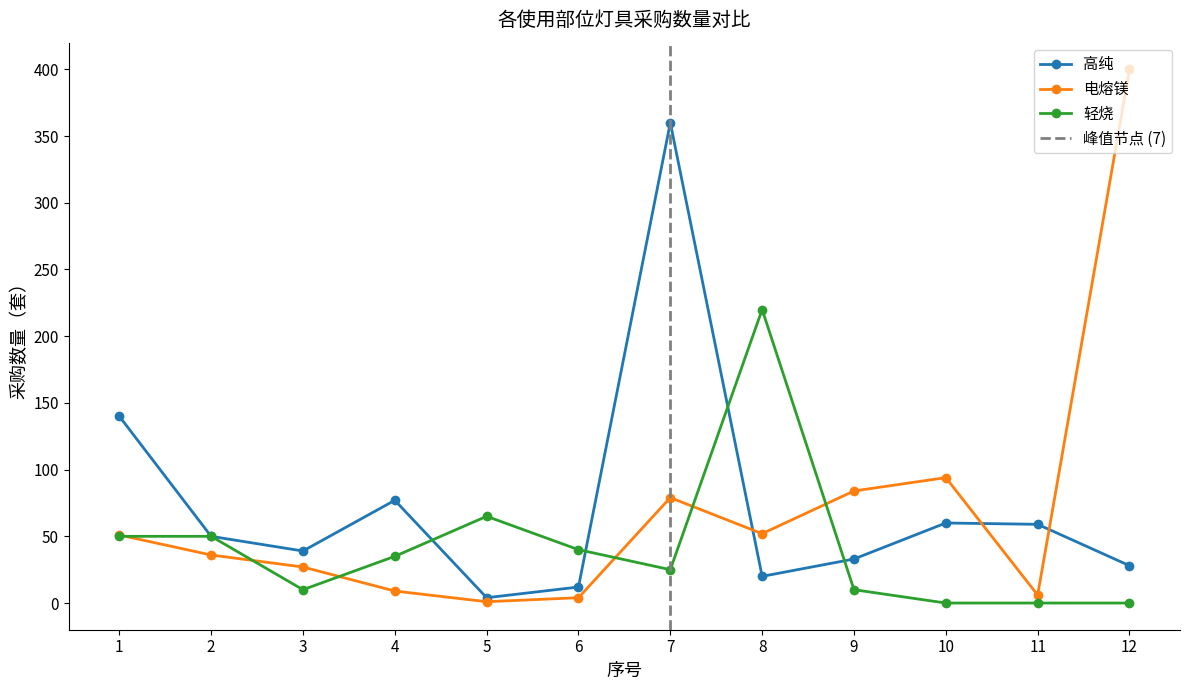

How many positive values does the 轻烧 series have?

9